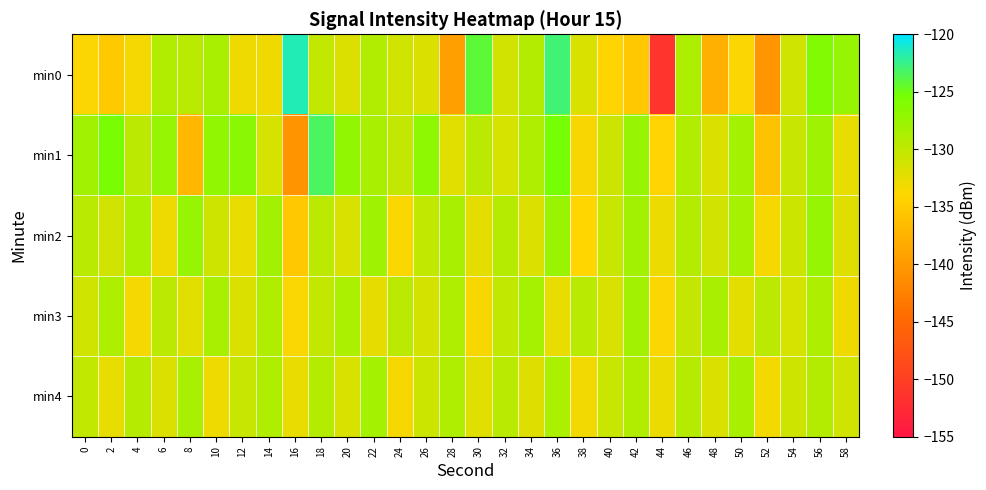

Between 16 and 30, which series saw the biggest shift?

min1